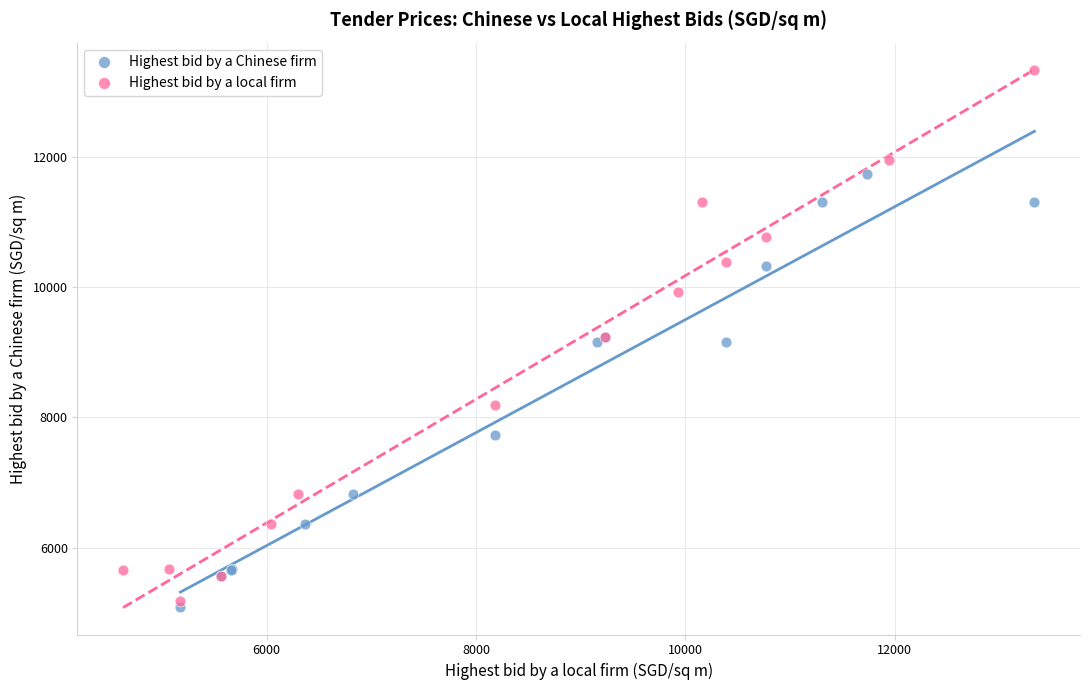

What are all the series names shown in the legend?

Highest bid by a Chinese firm, Highest bid by a local firm